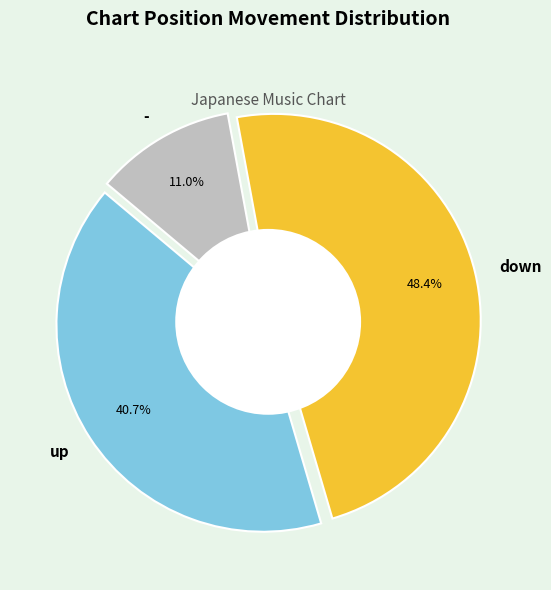

True or false: - accounts for 11% of the total.

True